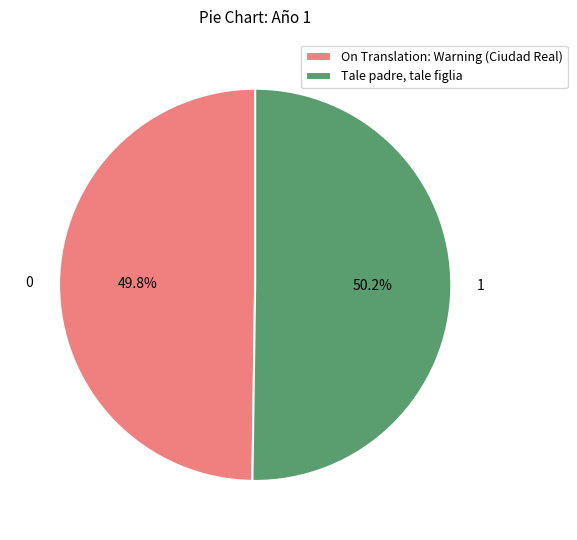

How many slices are in this pie chart?

2